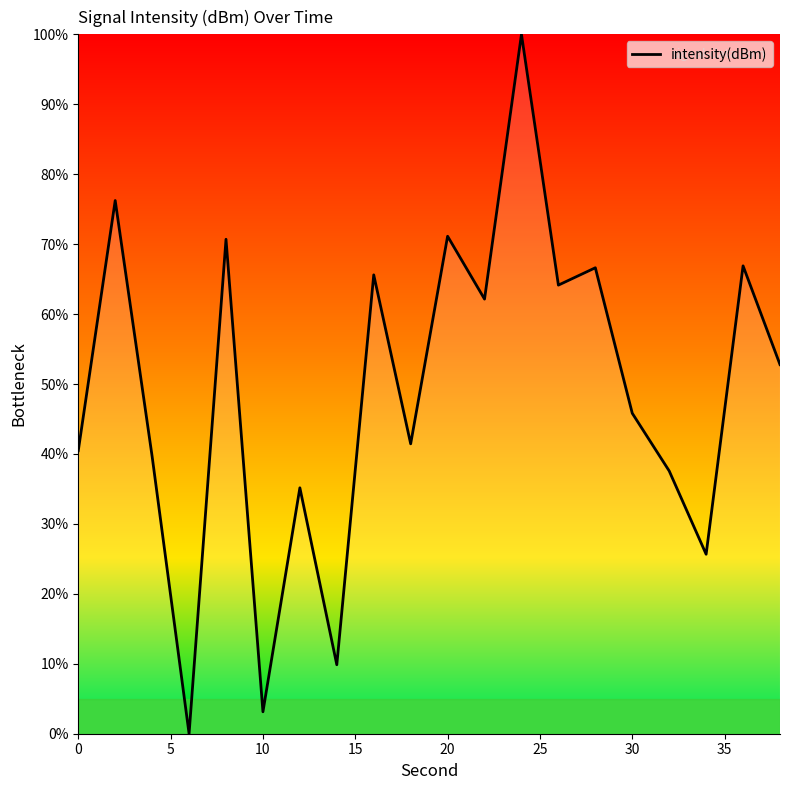

What is the difference between the maximum and minimum values?

100.0